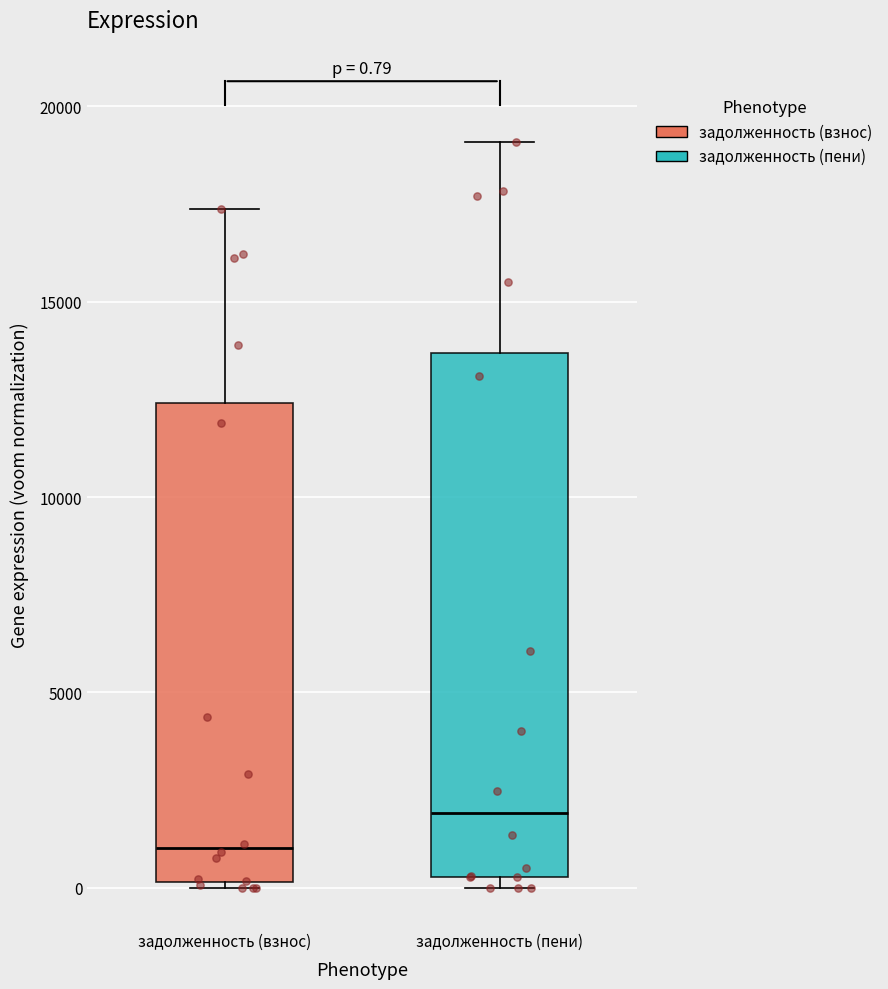

Comparing the boxes themselves (not the whiskers), which one is the tallest?

задолженность (пени)